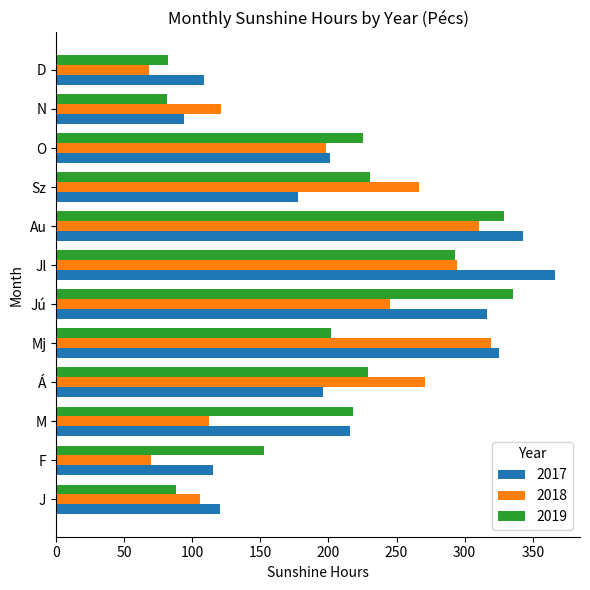

What is the spread (max minus min) of values at D?

40.5